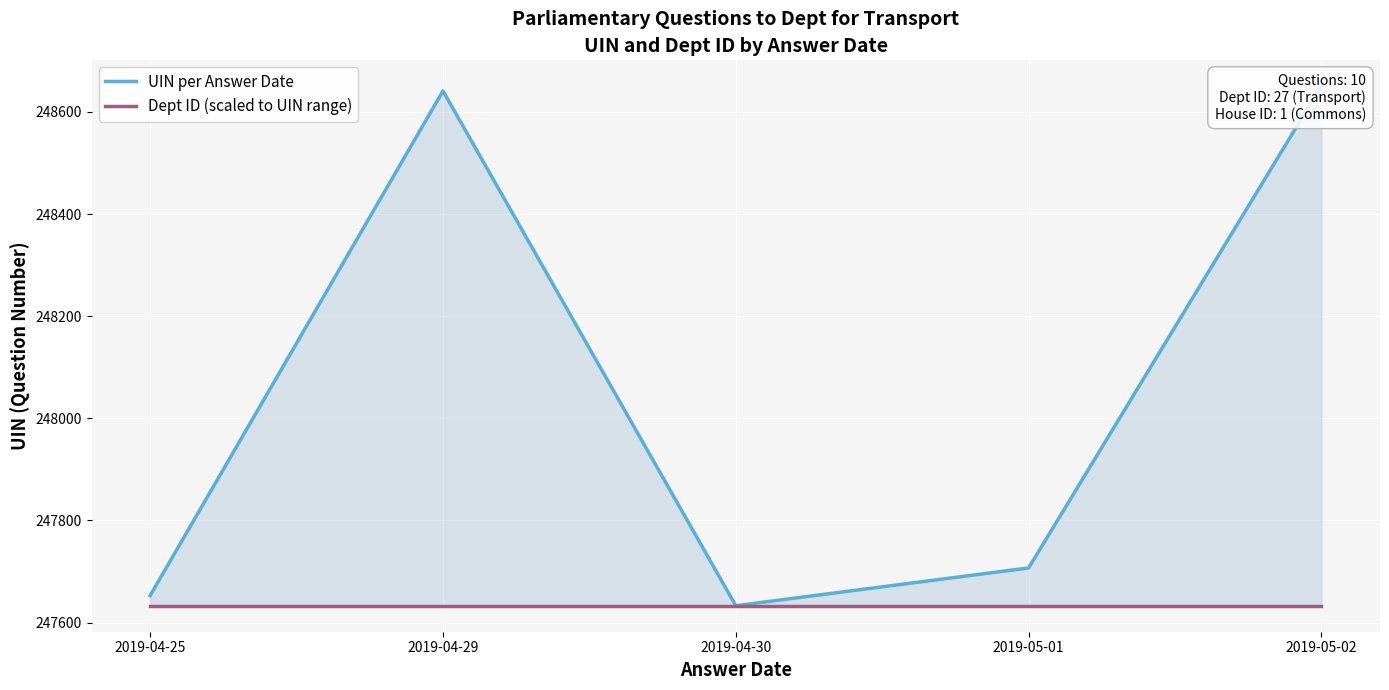

The value of UIN per Answer Date at 2019-05-01 is 91010. True or false?

False